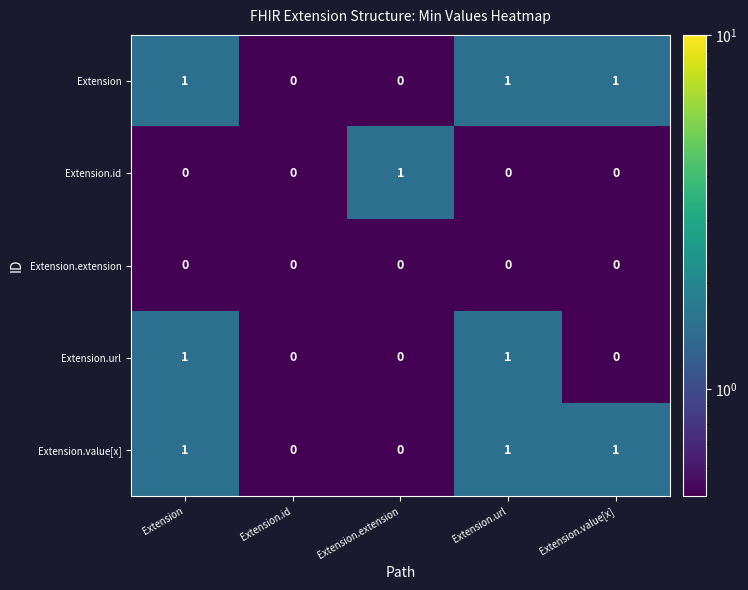

How many Extension.url values are between 0 and 1?

5